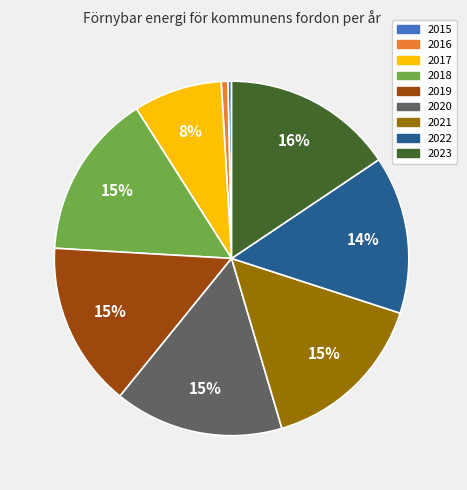

Is it true that 2016 is 11% of the pie?

False